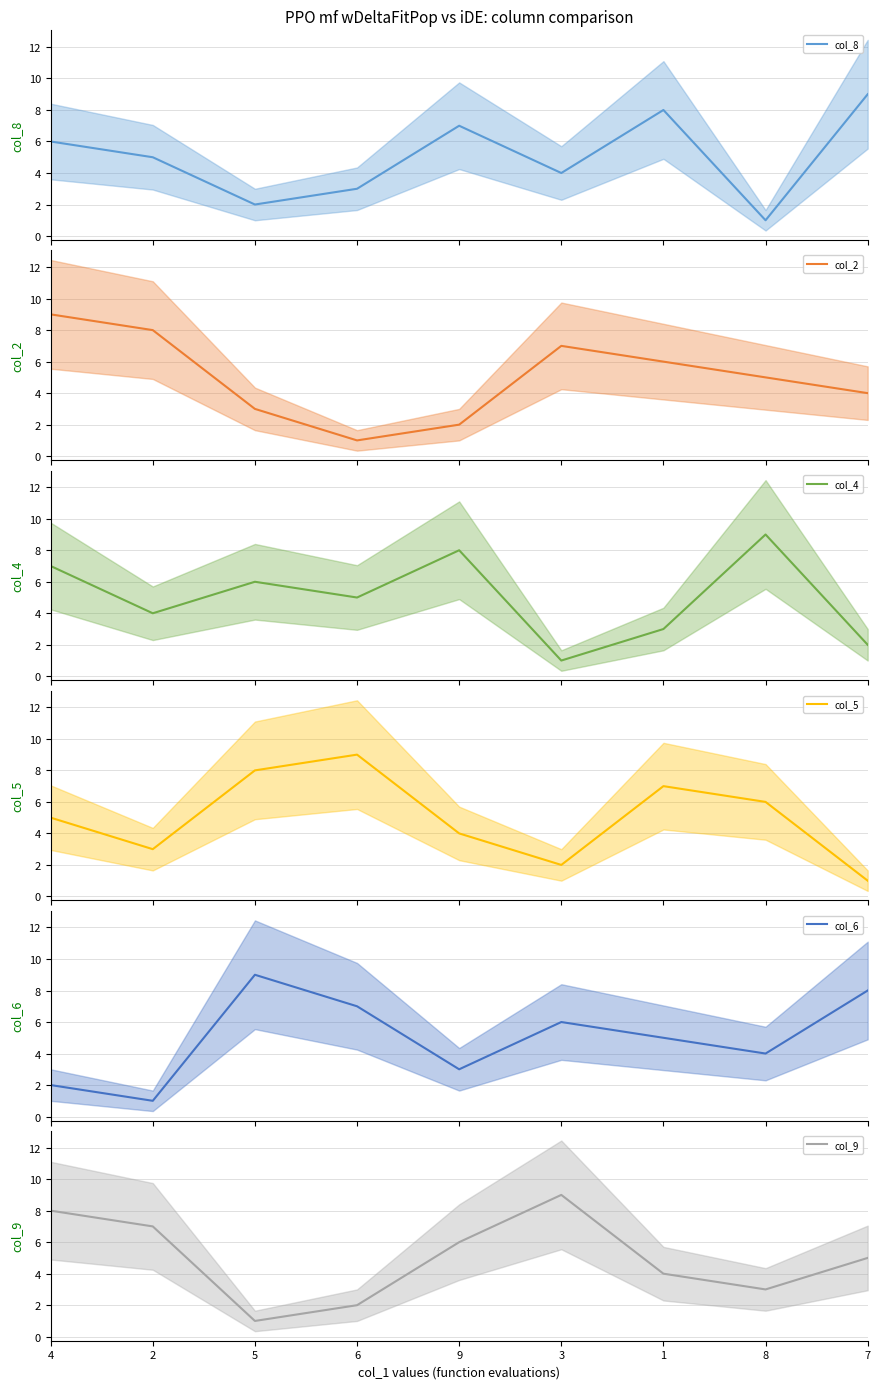

What is the highest value of the col_2 mean series?

9